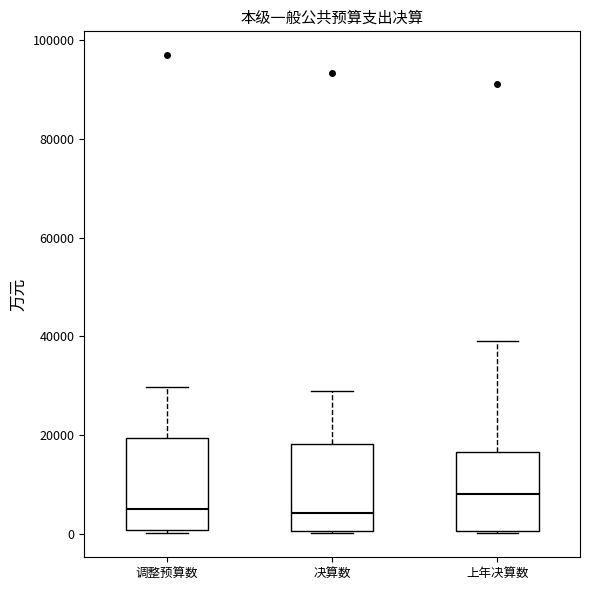

Where does the upper whisker of the box for 决算数 end on the y-axis? The values are not printed on the chart, so give them approximately, as read against the axis.

30000